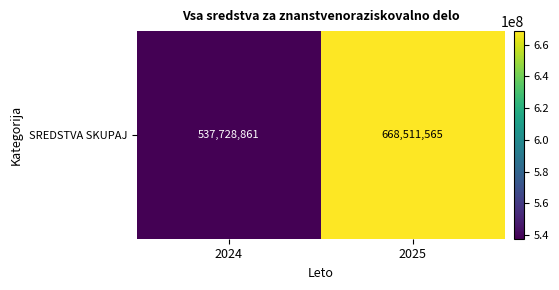

Rank the categories by value from highest to lowest.

2025, 2024